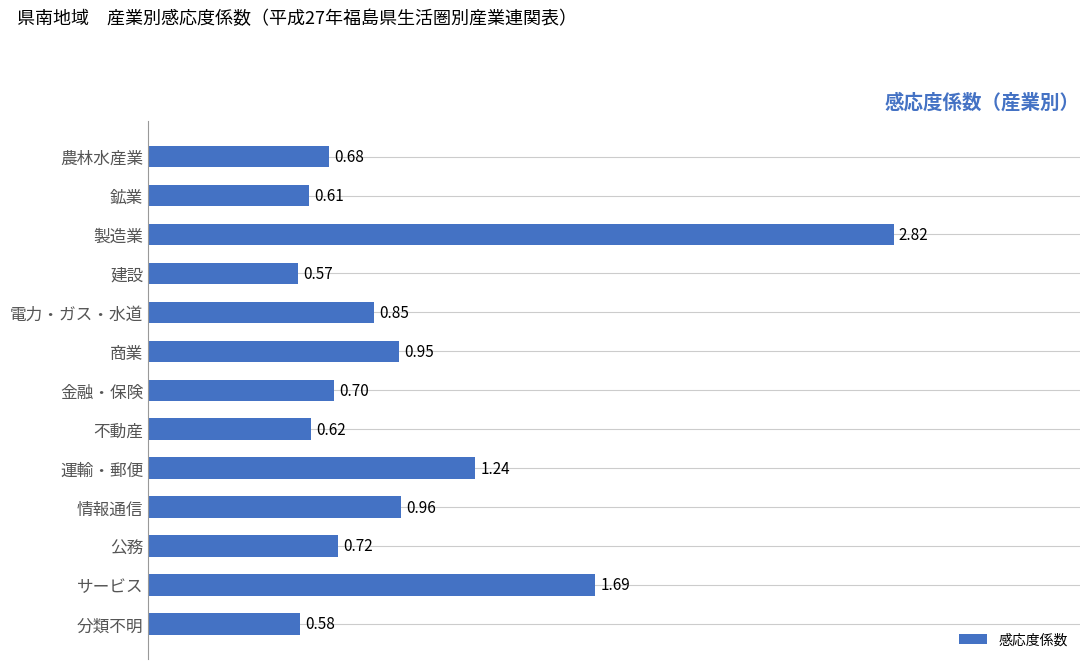

What is the label of the 4th bar from the bottom?

情報通信